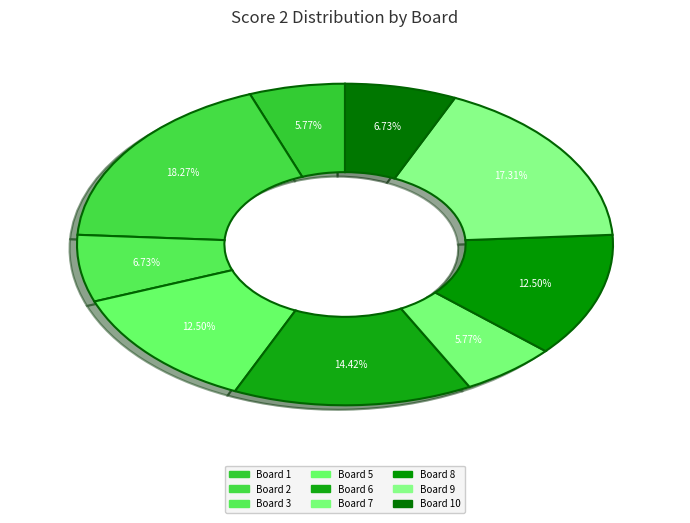

How many segments does this pie chart have?

9